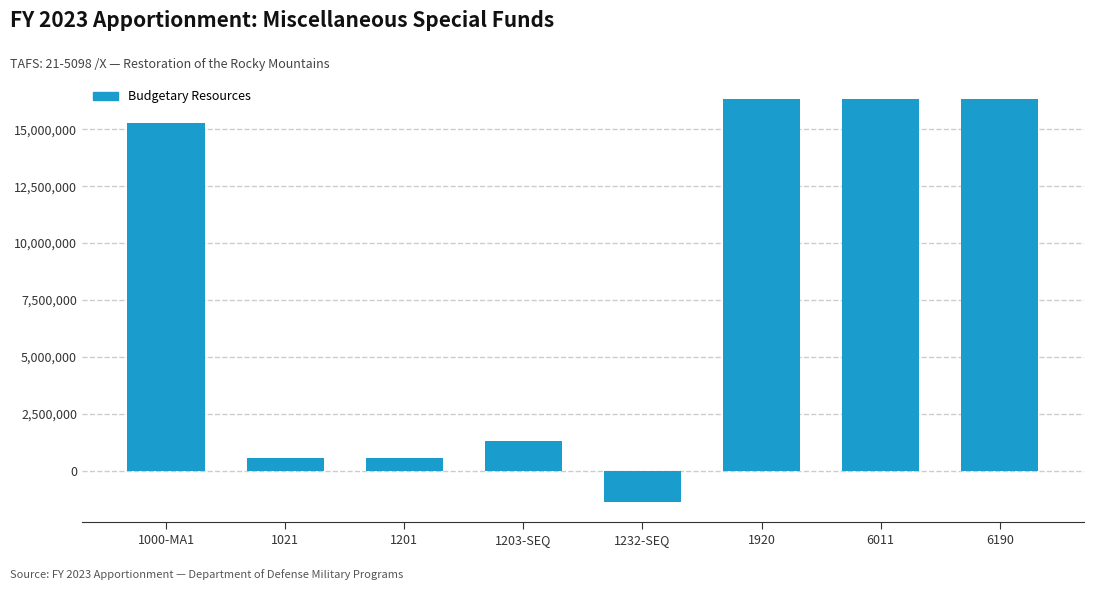

What is the maximum value shown in the chart?

16322142